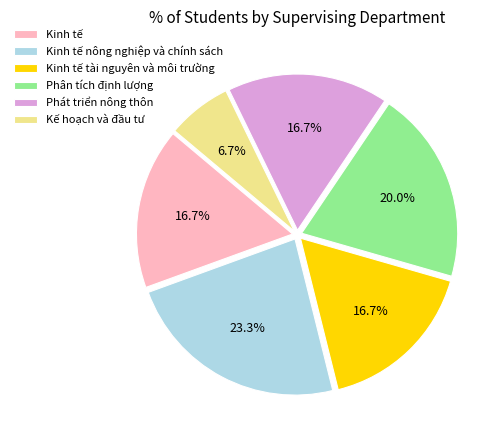

Is it true that Kế hoạch và đầu tư is 1% of the pie?

False